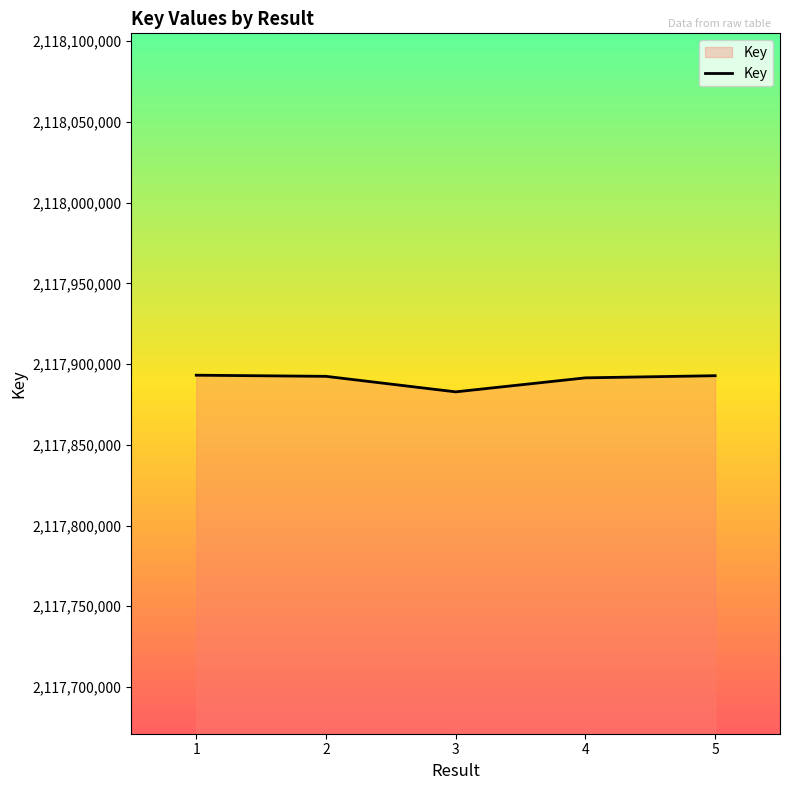

The chart shows a value of 2117892805 at 5. True or false?

True